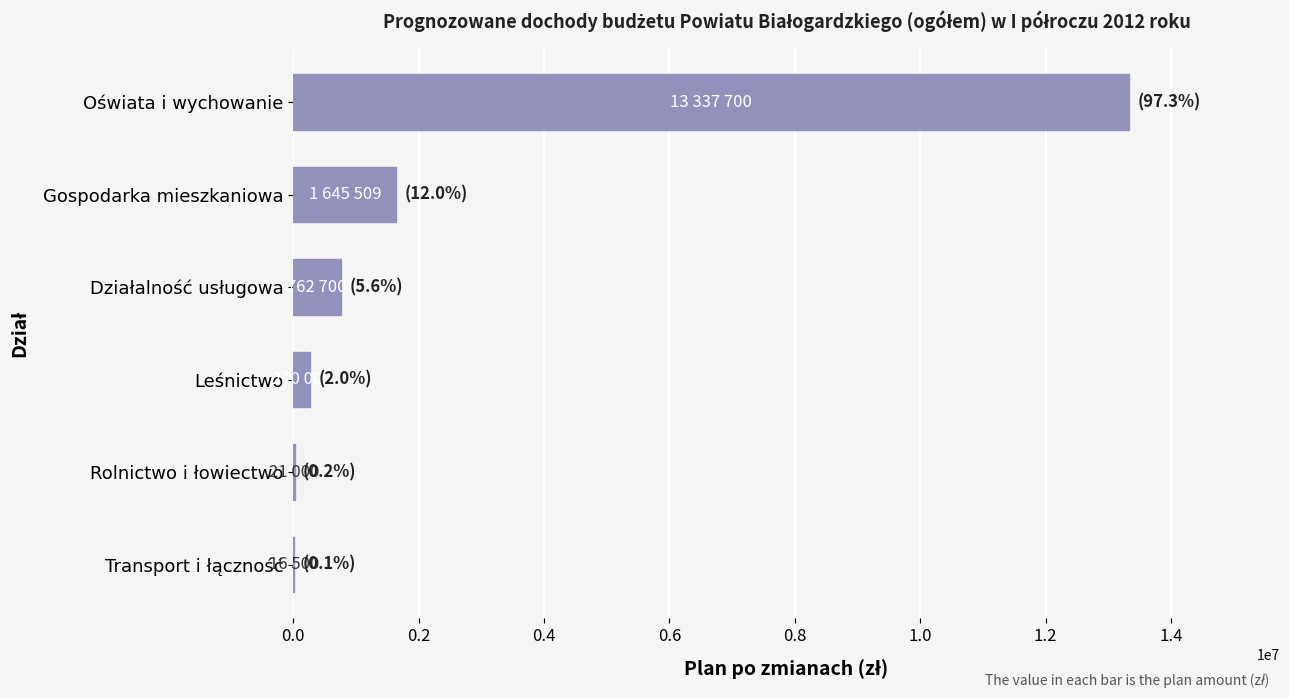

Is it true that the value at Oświata i wychowanie is 21372395.0?

False